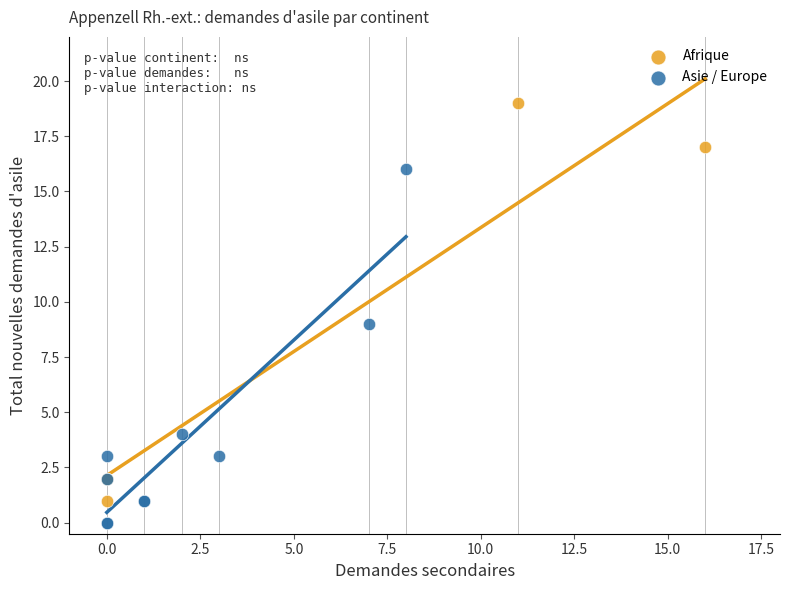

Which series reaches the minimum Y coordinate?

Asie / Europe